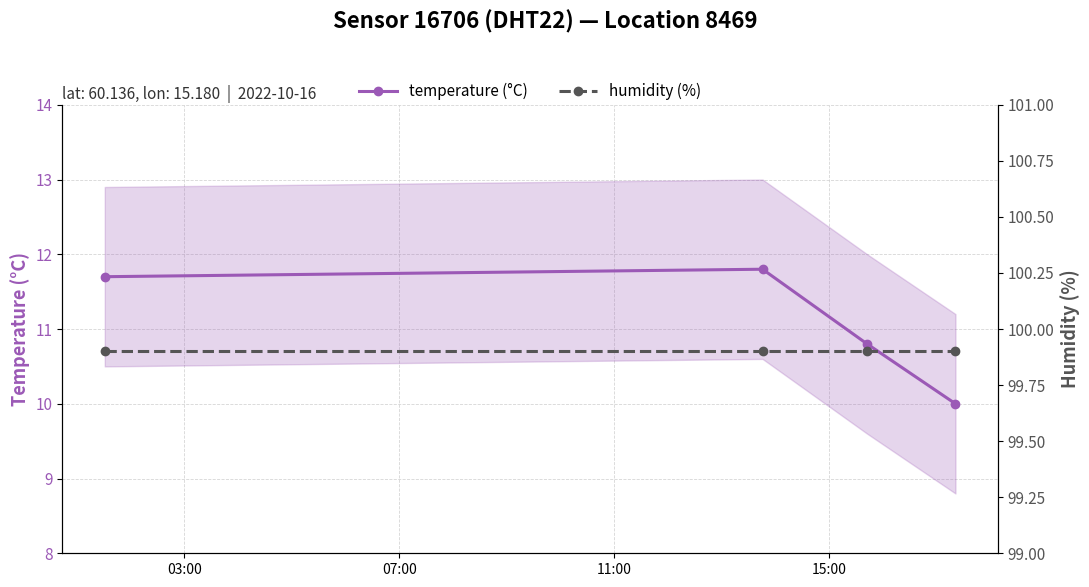

What value does the temperature (°C) series have at 03:00?

11.7